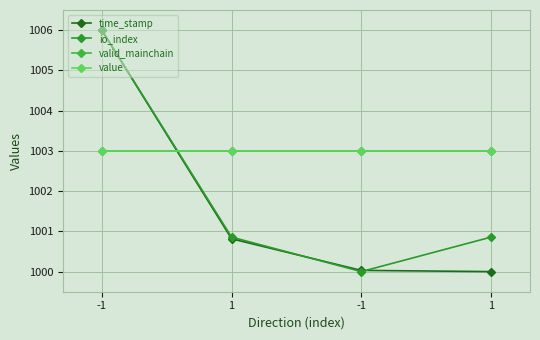

Reading right to left, what are all the values shown in this chart?

time_stamp: 1000.0	1000.0	1000.8	1006.0
io_index: 1000.9	1000.0	1000.9	1006.0
valid_mainchain: 1003.0	1003.0	1003.0	1003.0
value: 1003.0	1003.0	1003.0	1003.0